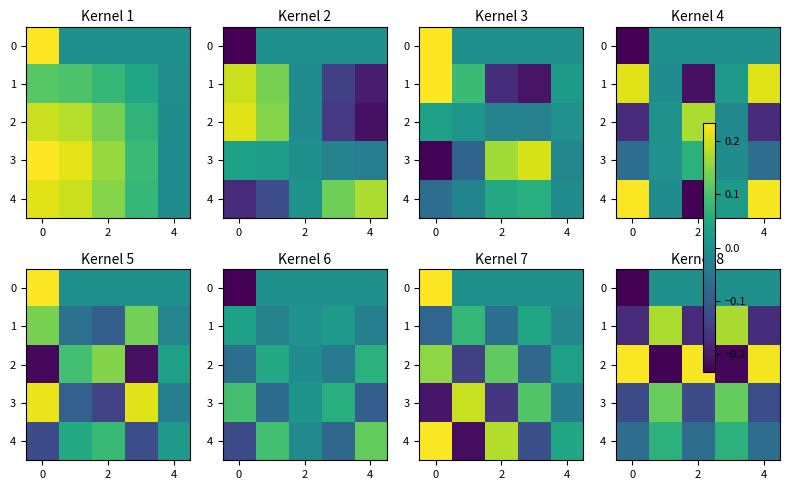

The 0 series shows 0.2 at 2. True or false?

False